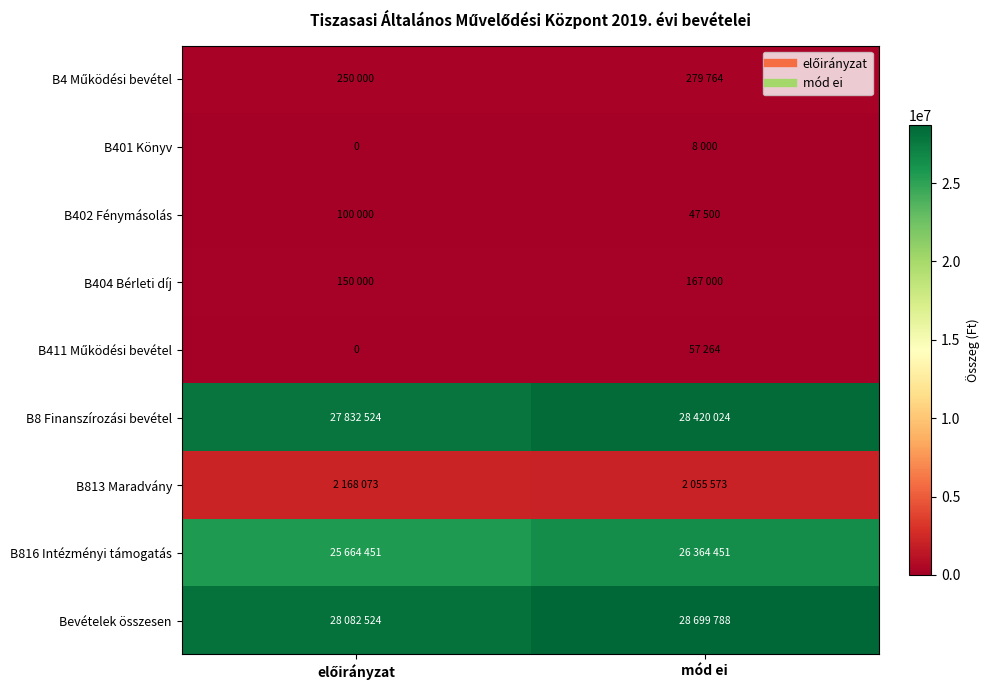

What is the difference between the B4 Működési bevétel values at előirányzat and mód ei?

29764